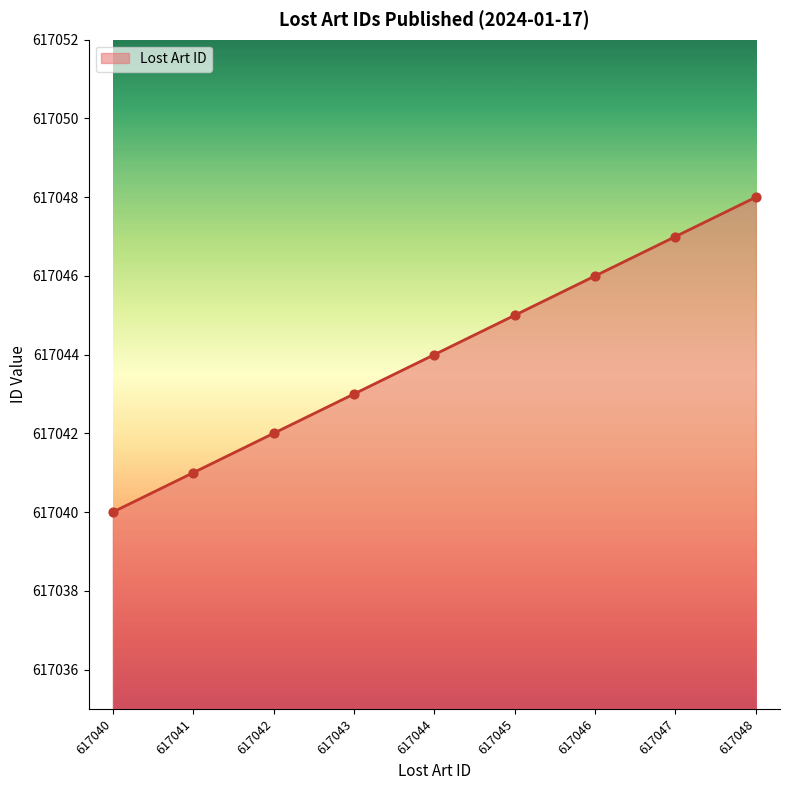

What is the change in value from 617040 to 617043?

+3